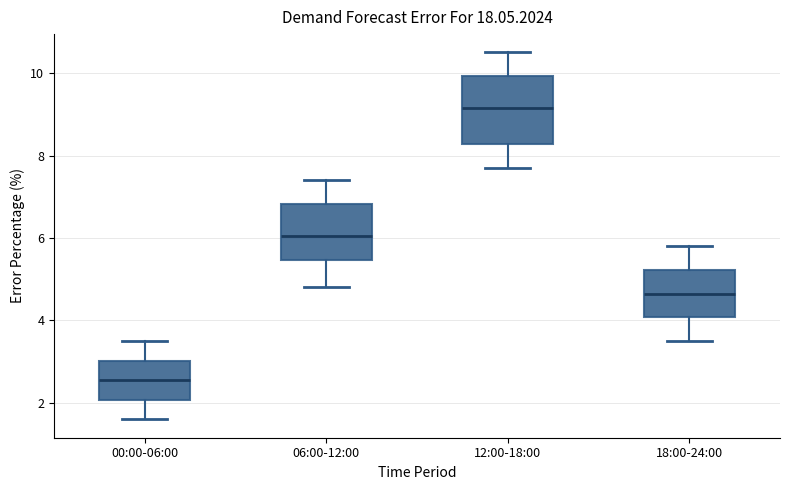

Where does the median line of the box for 18:00-24:00 sit on the y-axis? The values are not printed on the chart, so give them approximately, as read against the axis.

4.6